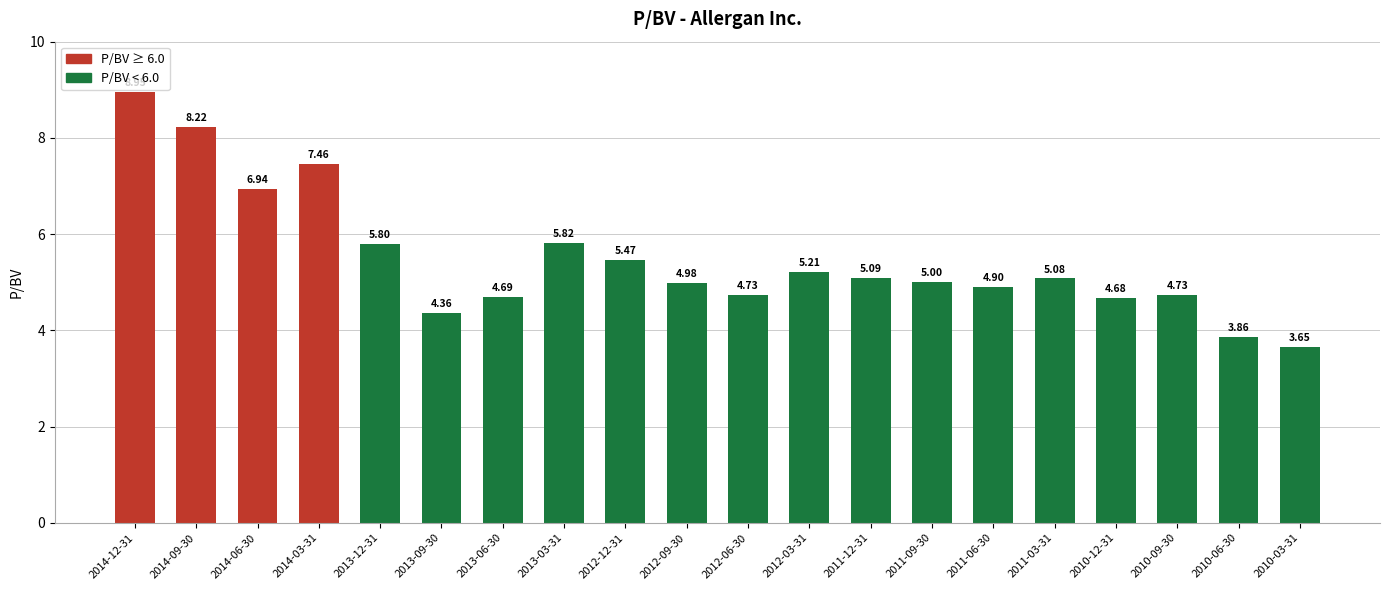

What is the difference between the values at 2010-03-31 and 2013-03-31?

2.2